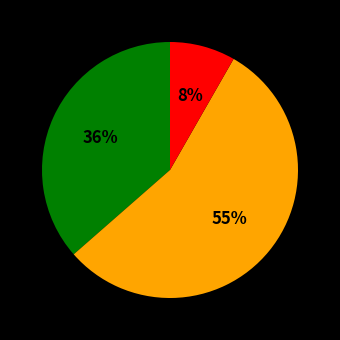

Is there any slice that represents more than half of the pie?

Yes